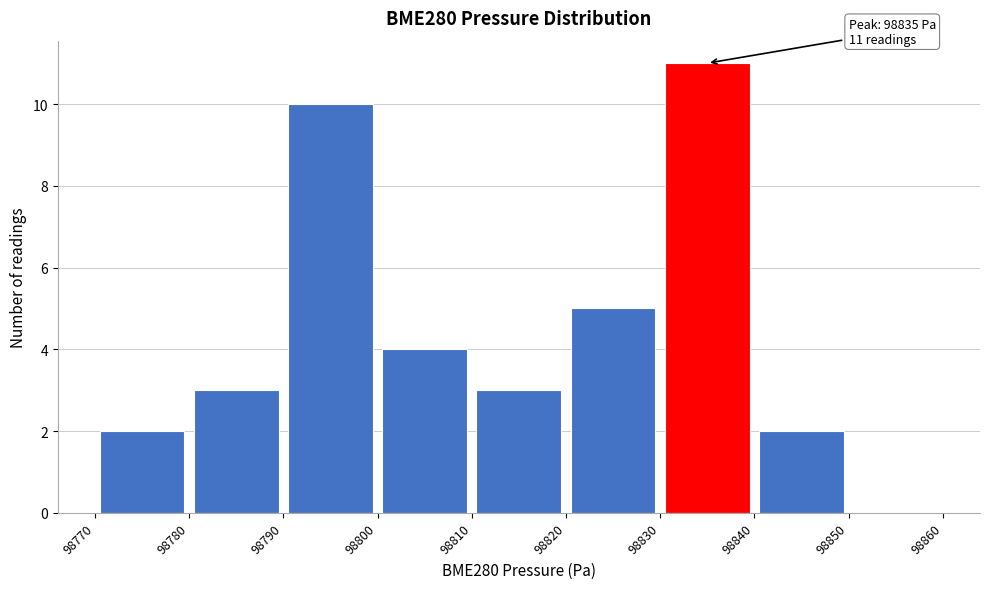

Which range on the x-axis has the tallest bar?

98830 to 98840